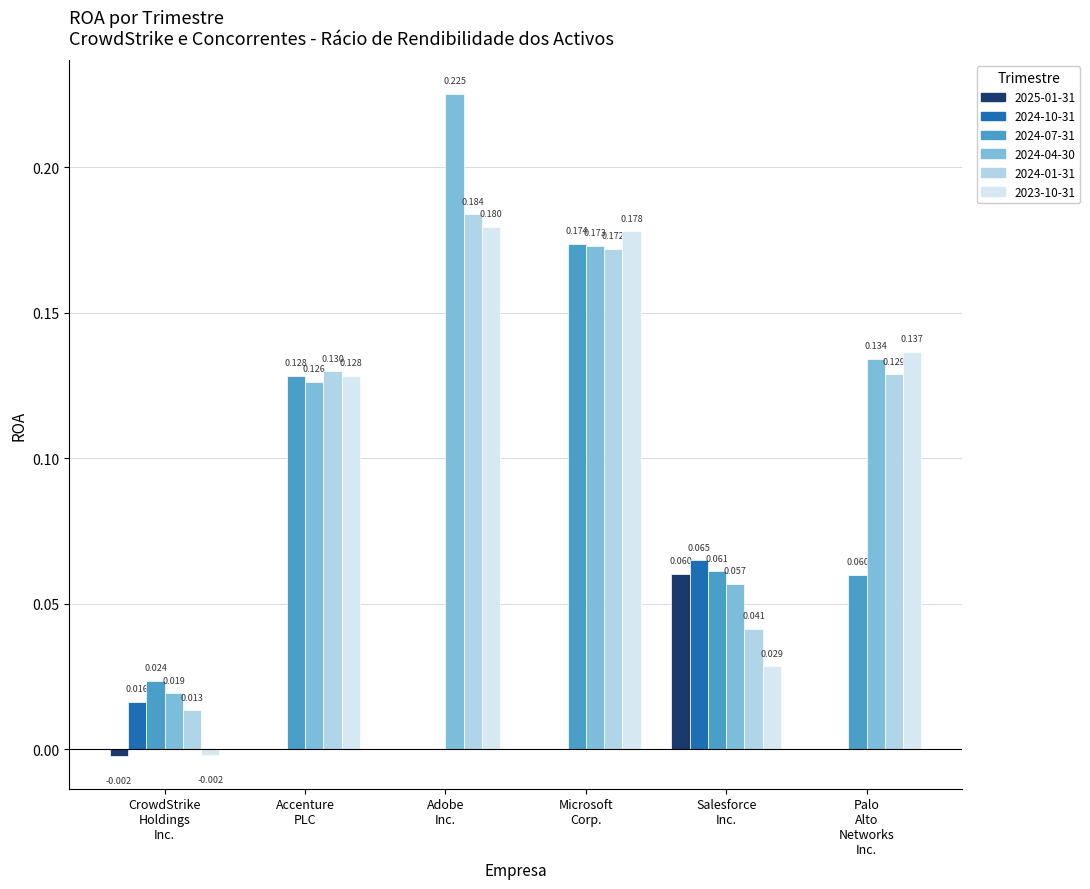

Which series has the widest spread of values?

2024-04-30